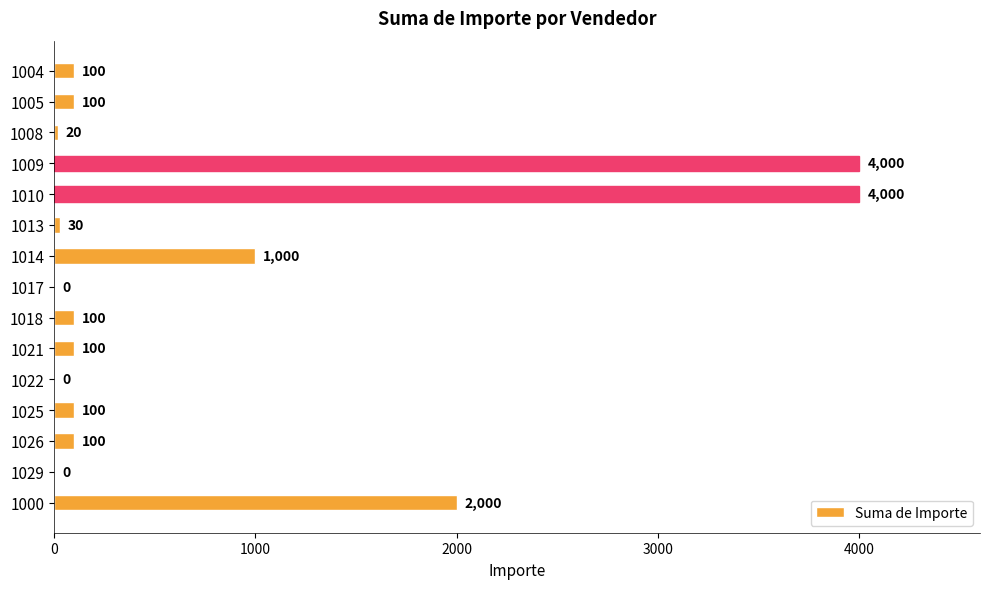

What is the ratio of the value at 1000 to the value at 1004?

20.0